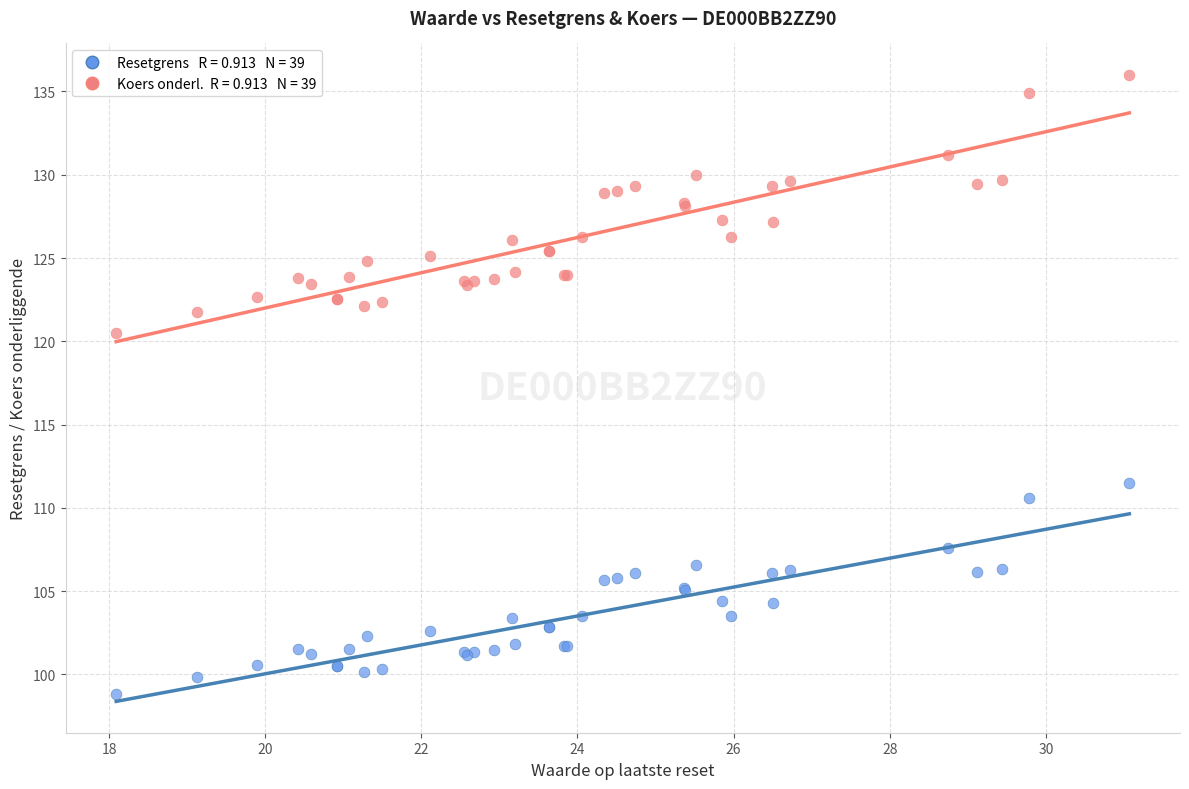

Across all series, what Y value is closest to 117?

120.5